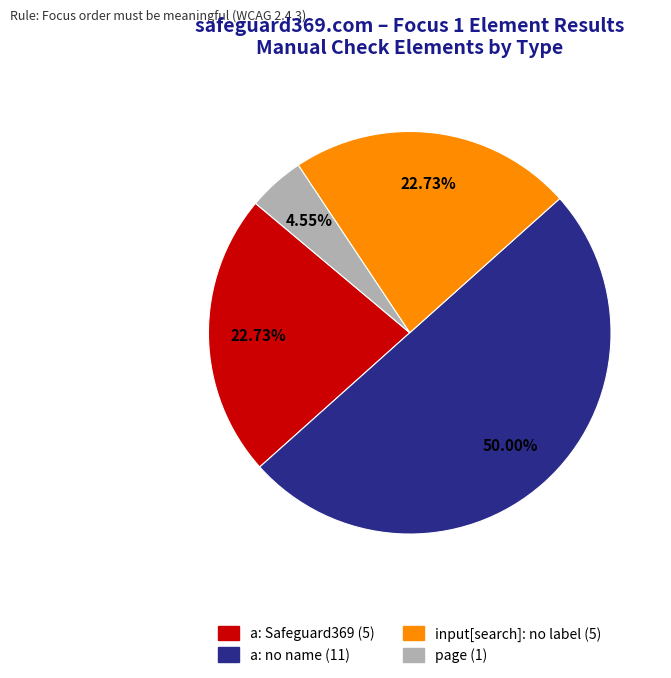

What is the largest slice in the pie chart?

a: no name